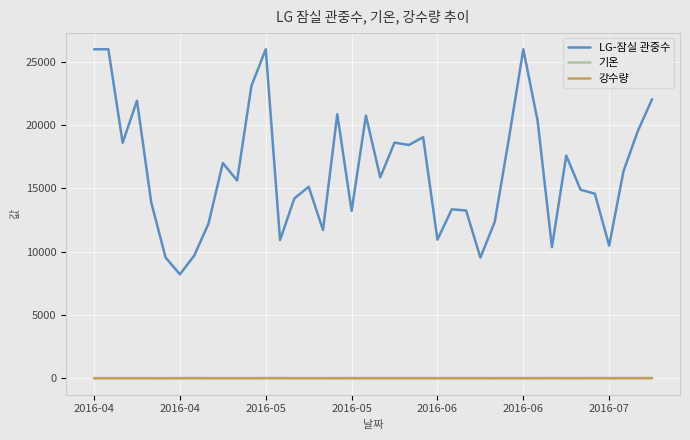

Which series has the largest range (max minus min)?

LG-잠실 관중수